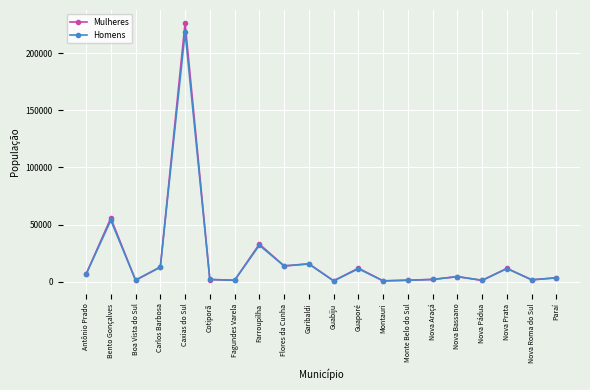

Where is Homens nearest to the value 109499?

Bento Gonçalves